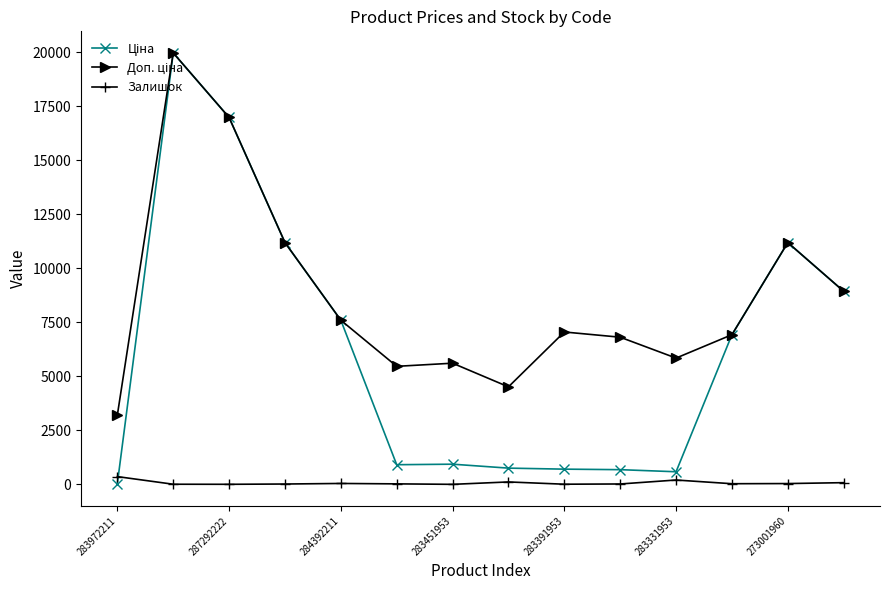

Rank the series by their maximum value, from highest to lowest.

Ціна, Доп. ціна, Залишок